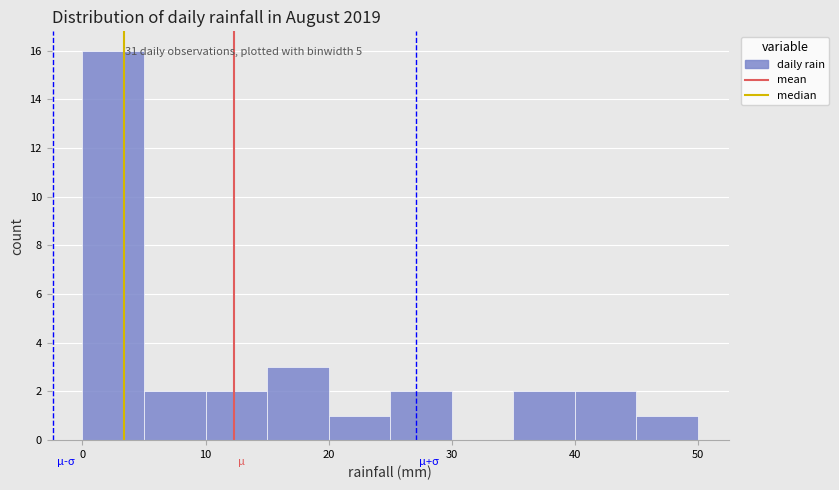

Over which range of the x-axis is the bar tallest?

0 to 5